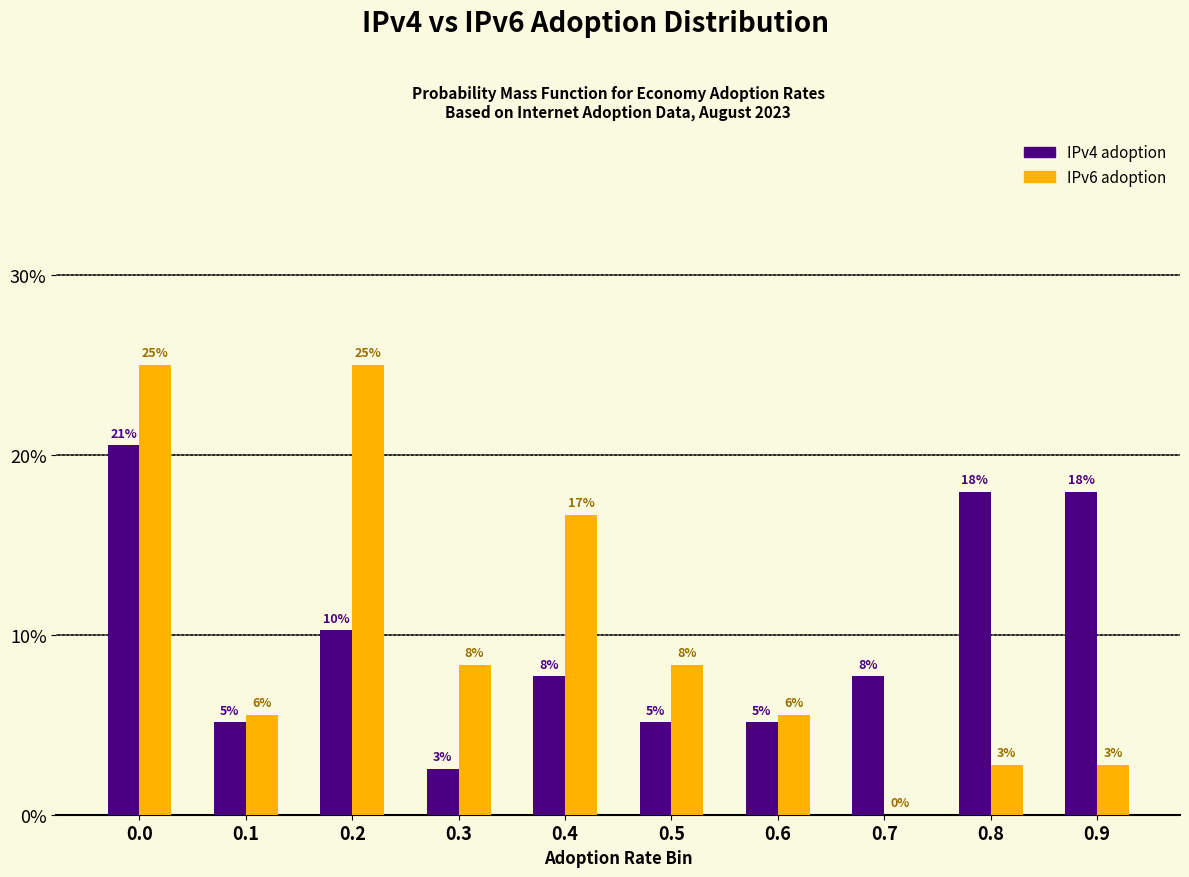

What are all the series names shown in the legend?

IPv4 adoption, IPv6 adoption